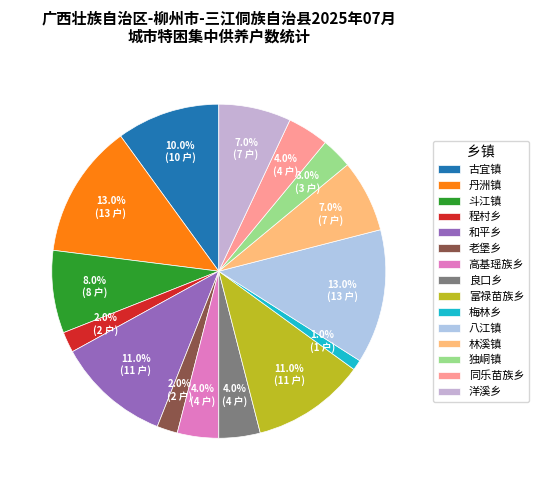

What portion of the pie excludes 程村乡?

98.0%